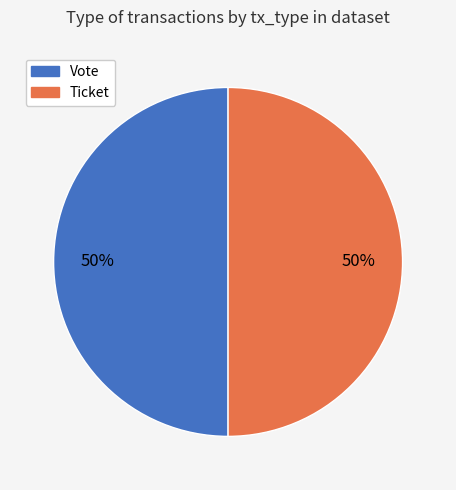

Do Ticket and Vote together represent more than half of the pie?

Yes